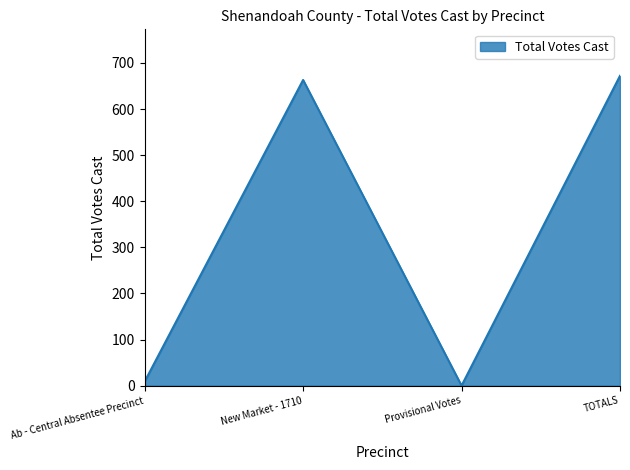

What position from the left is Ab - Central Absentee Precinct?

1